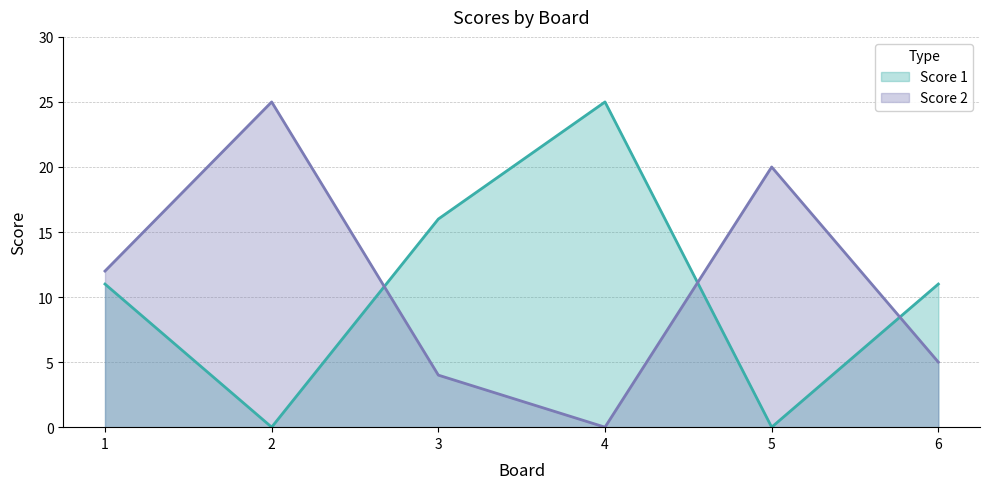

Which series has the largest range (max minus min)?

Score 1